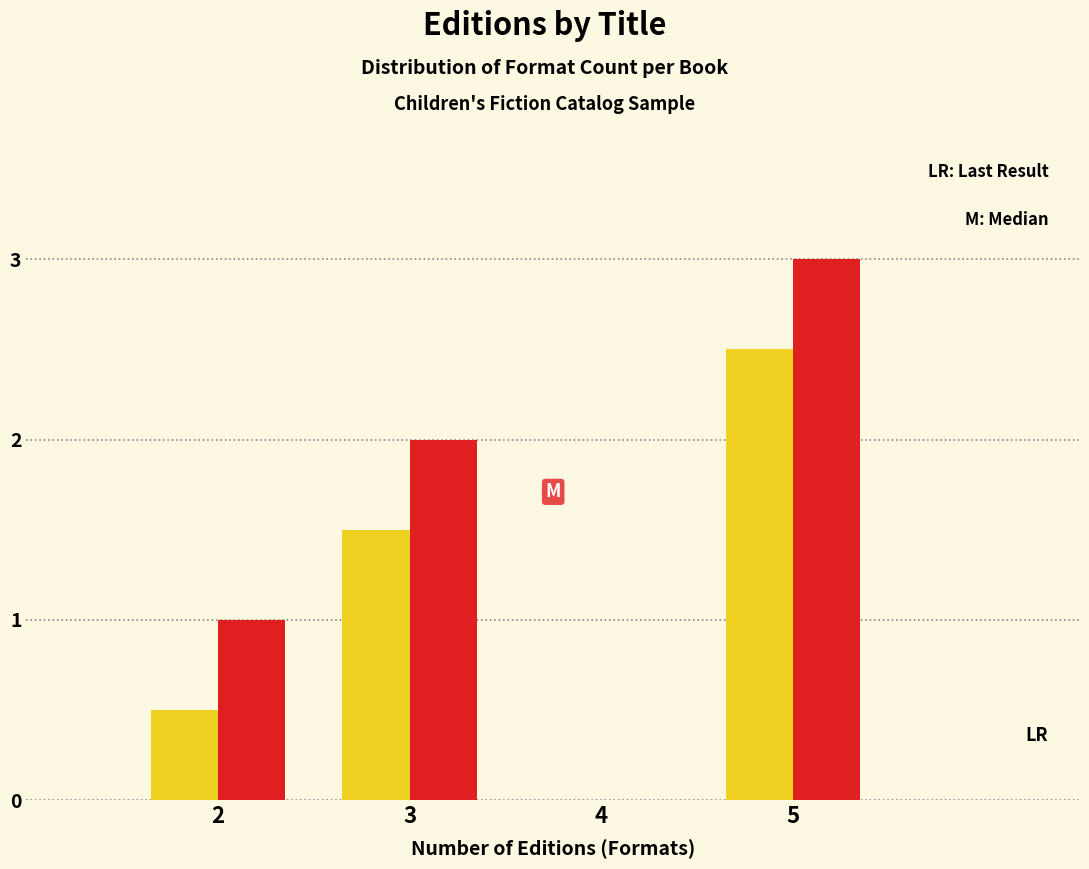

At which category does the chart reach its peak across all series?

5